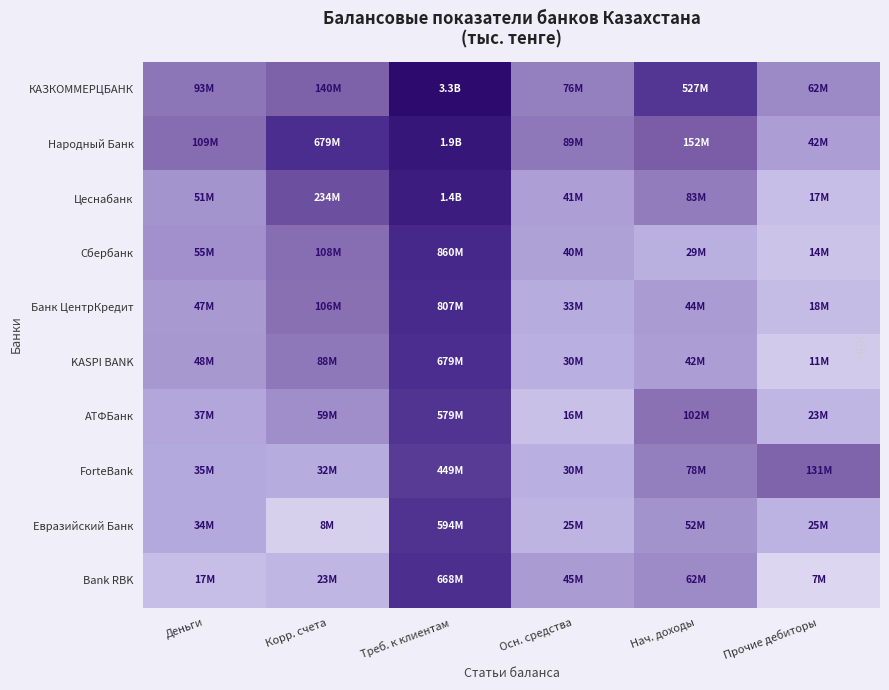

What is the spread (max minus min) of values at Нач. доходы?

2.9